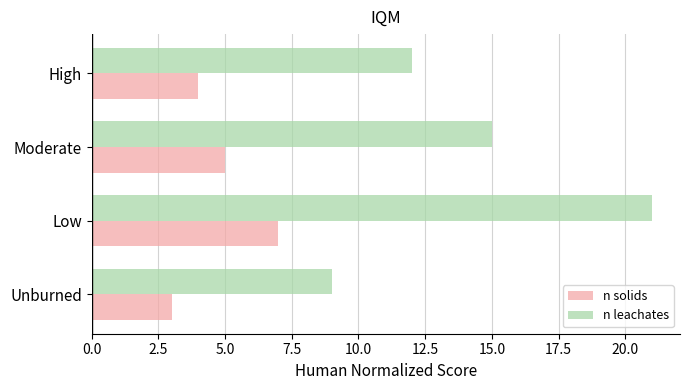

What is the difference between the n leachates values at Low and Moderate?

6